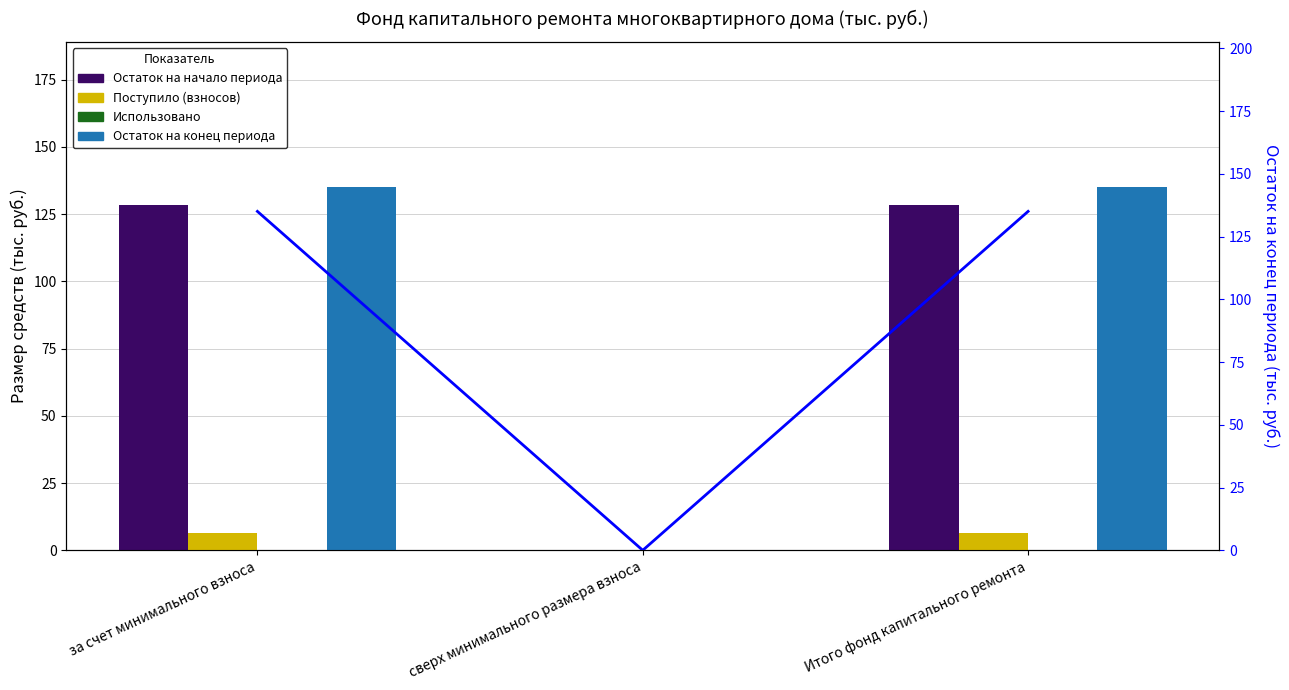

Reading left to right, list all the values displayed in this chart.

Остаток на начало периода: 128.5	0.0	128.5
Поступило (взносов): 6.6	0.0	6.6
Использовано: 0.0	0.0	0.0
Остаток на конец периода: 135.1	0.0	135.1
Остаток на конец периода (линия): 135.1	0.0	135.1